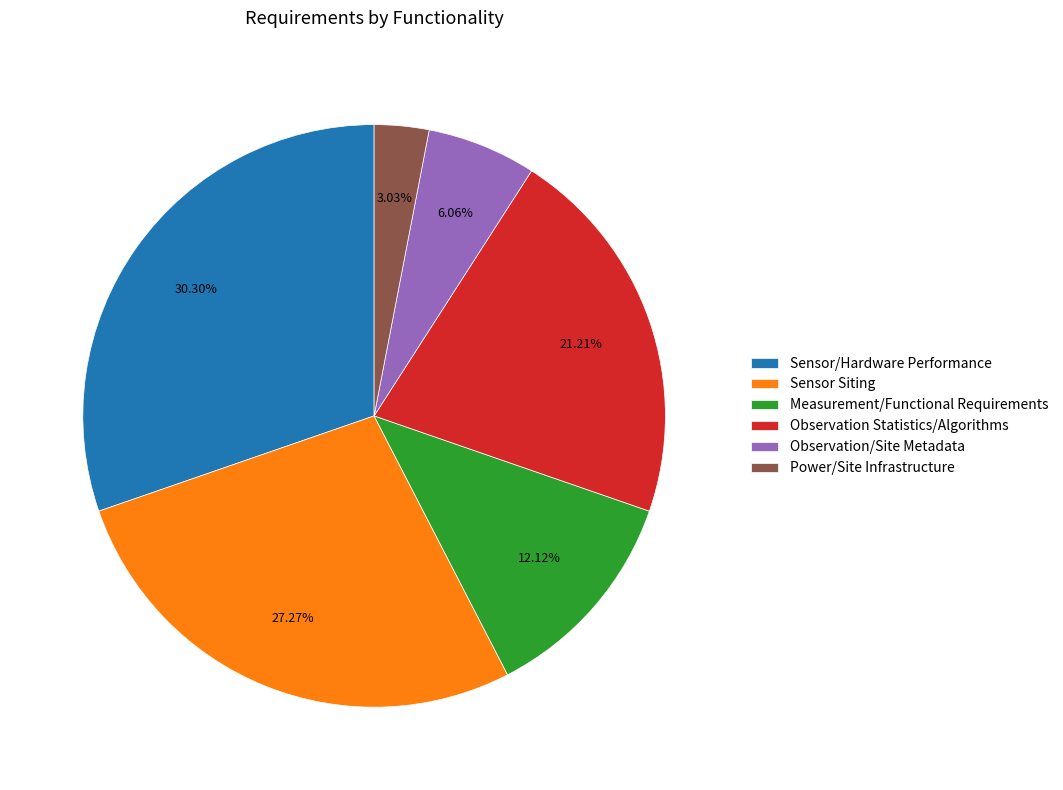

Which has a higher value, Observation/Site Metadata or Power/Site Infrastructure?

Observation/Site Metadata